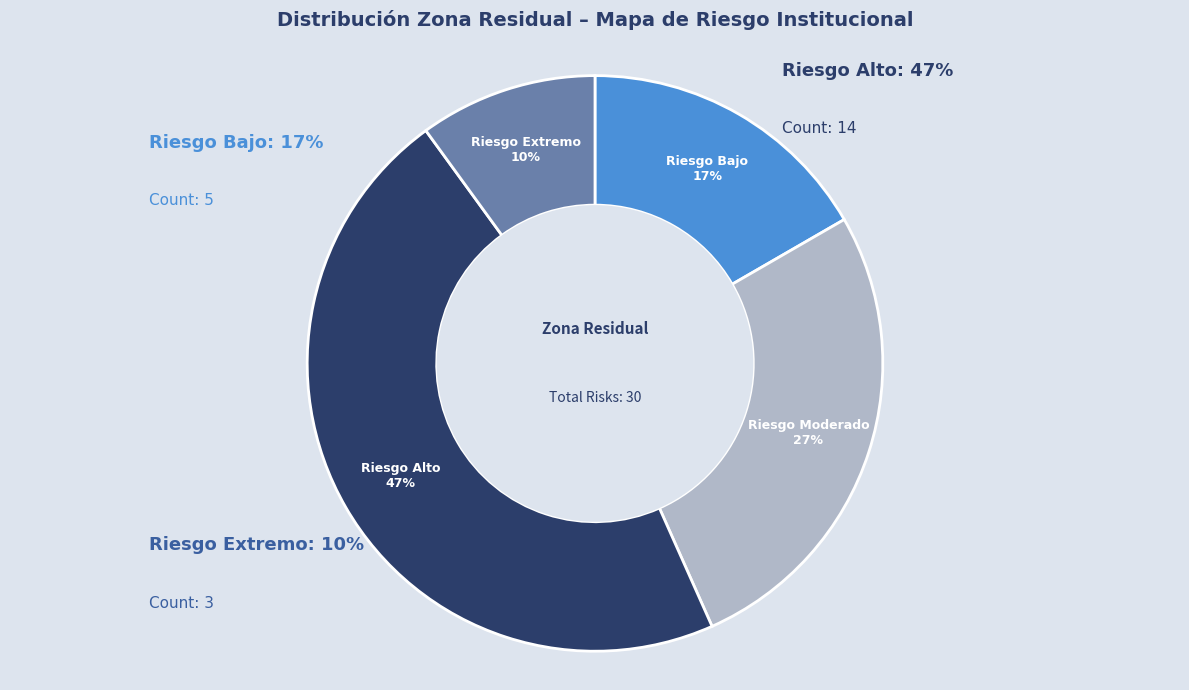

Which has a higher value, Riesgo Alto or Riesgo Extremo?

Riesgo Alto